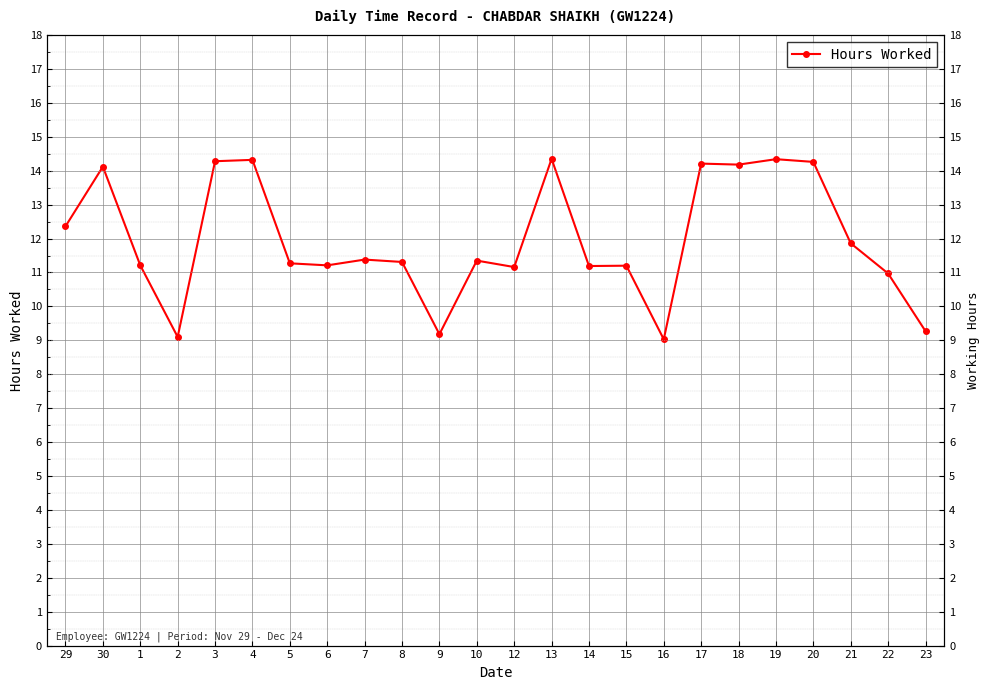

How many interior local valleys (lower than both neighbors) does the data have?

7